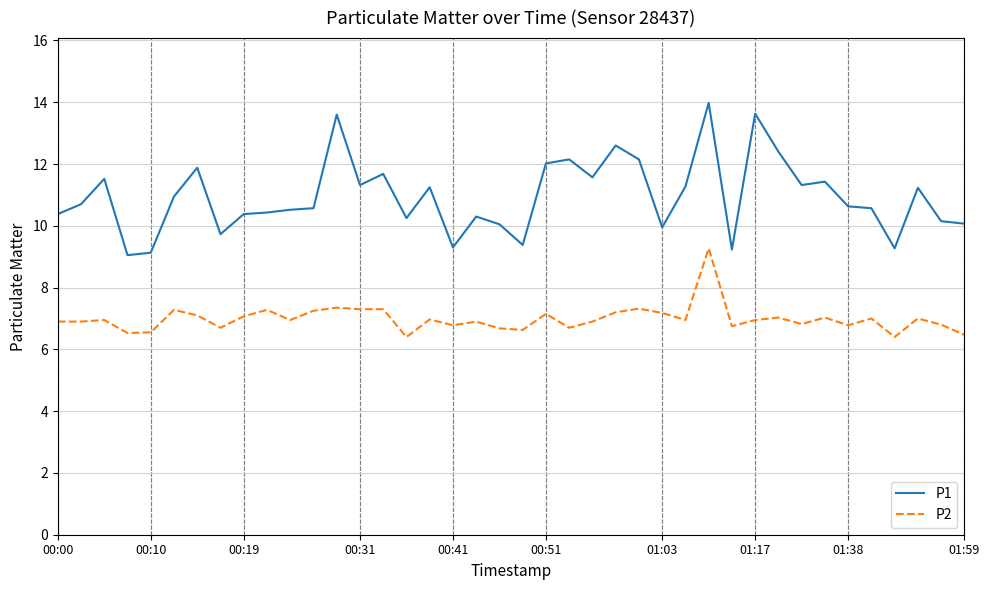

True or false: P1 and P2 cross at least once.

False